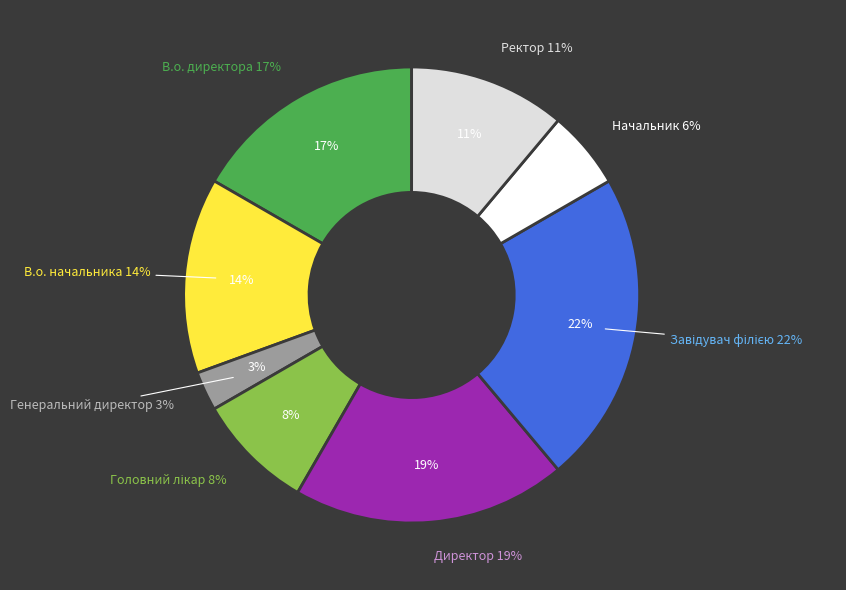

What percentage is the Ректор slice, to the nearest percent?

11%